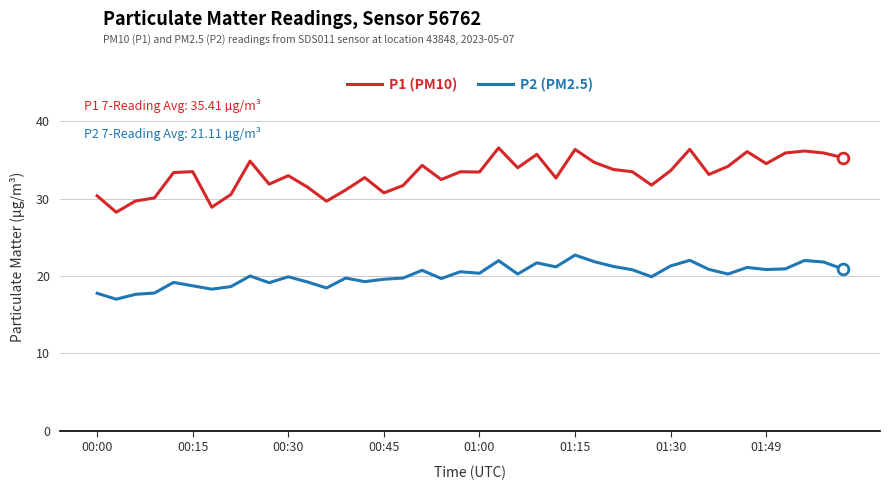

What are all the series names shown in the legend?

P1 (PM10), P2 (PM2.5)